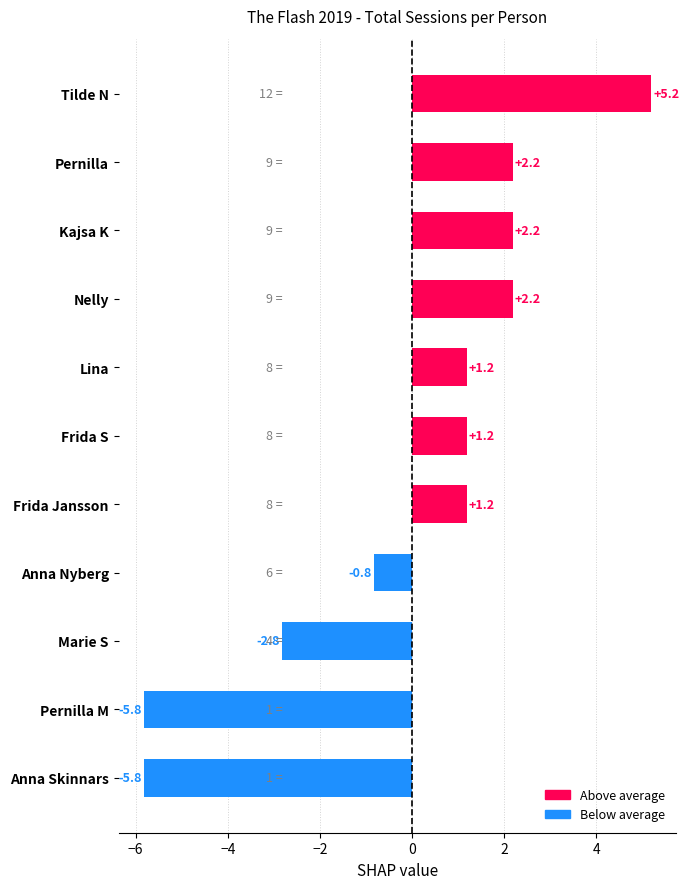

What is the minimum value shown in the chart?

-5.8